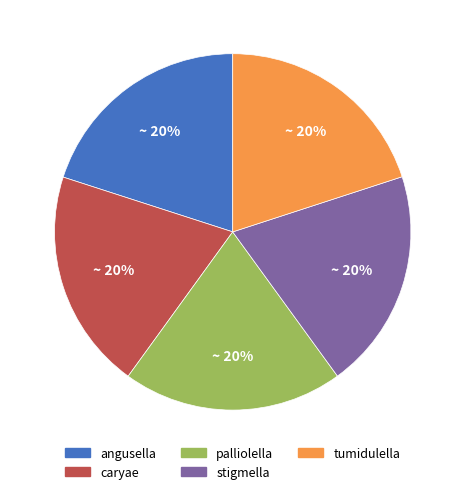

What percentage is the caryae slice, to the nearest percent?

20%